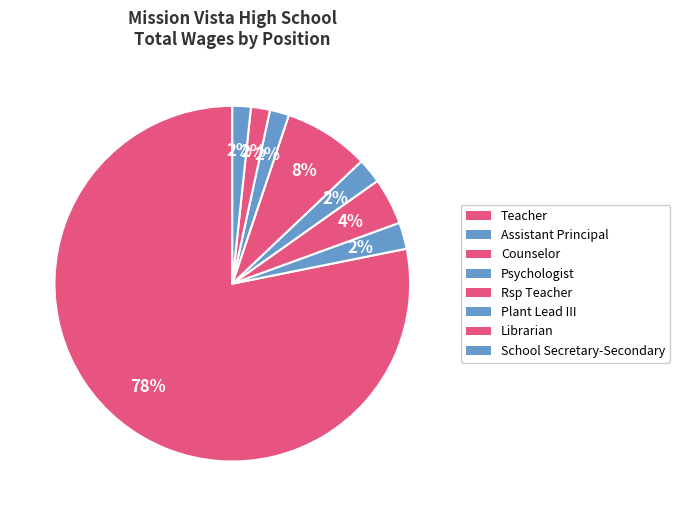

How many segments does this pie chart have?

8